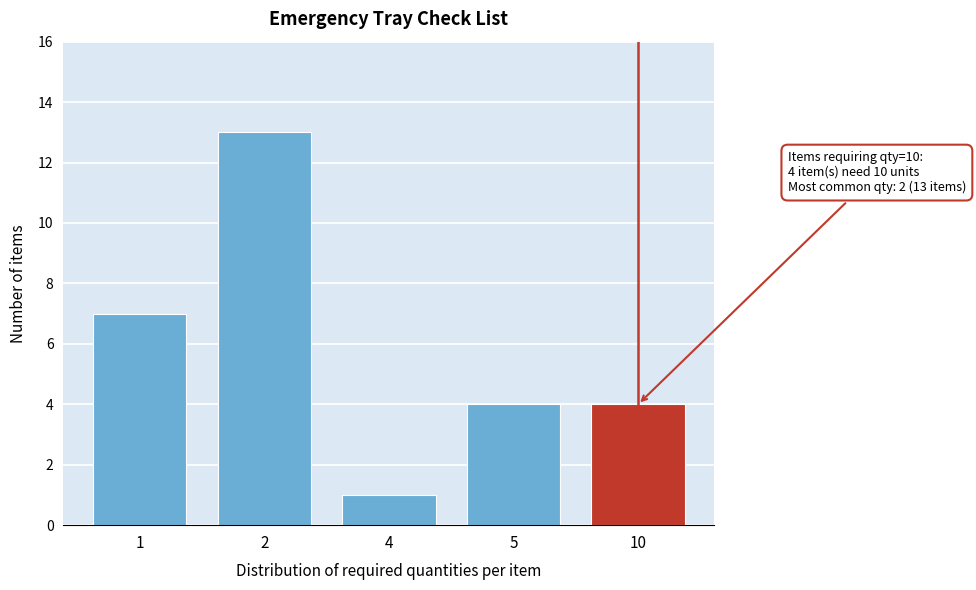

Reading left to right, extract all data points from this chart.

1=7	2=13	4=1	5=4	10=4